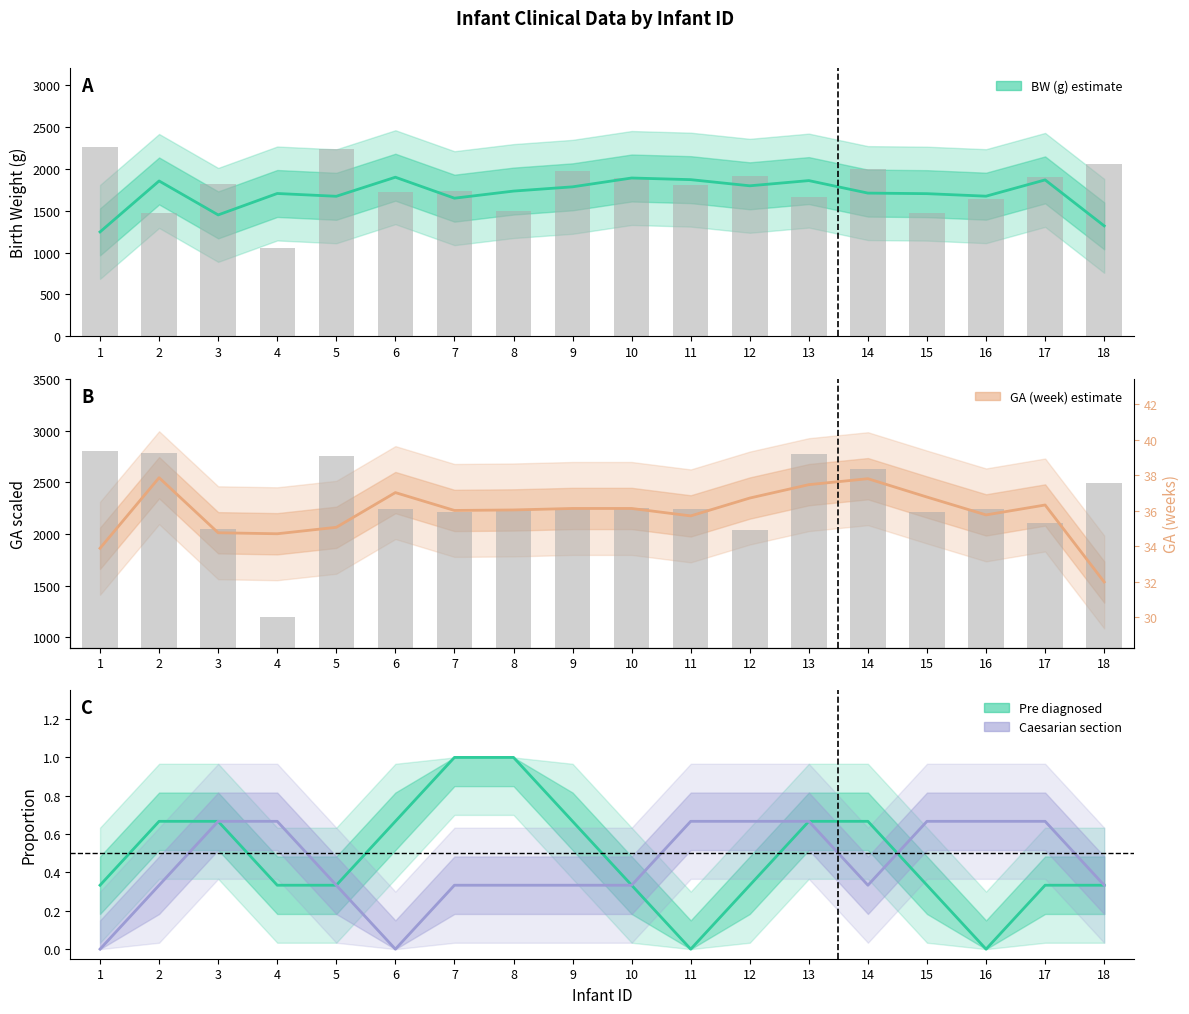

What is the value of the BW (g) bar at the 13th from the left?

1664.0